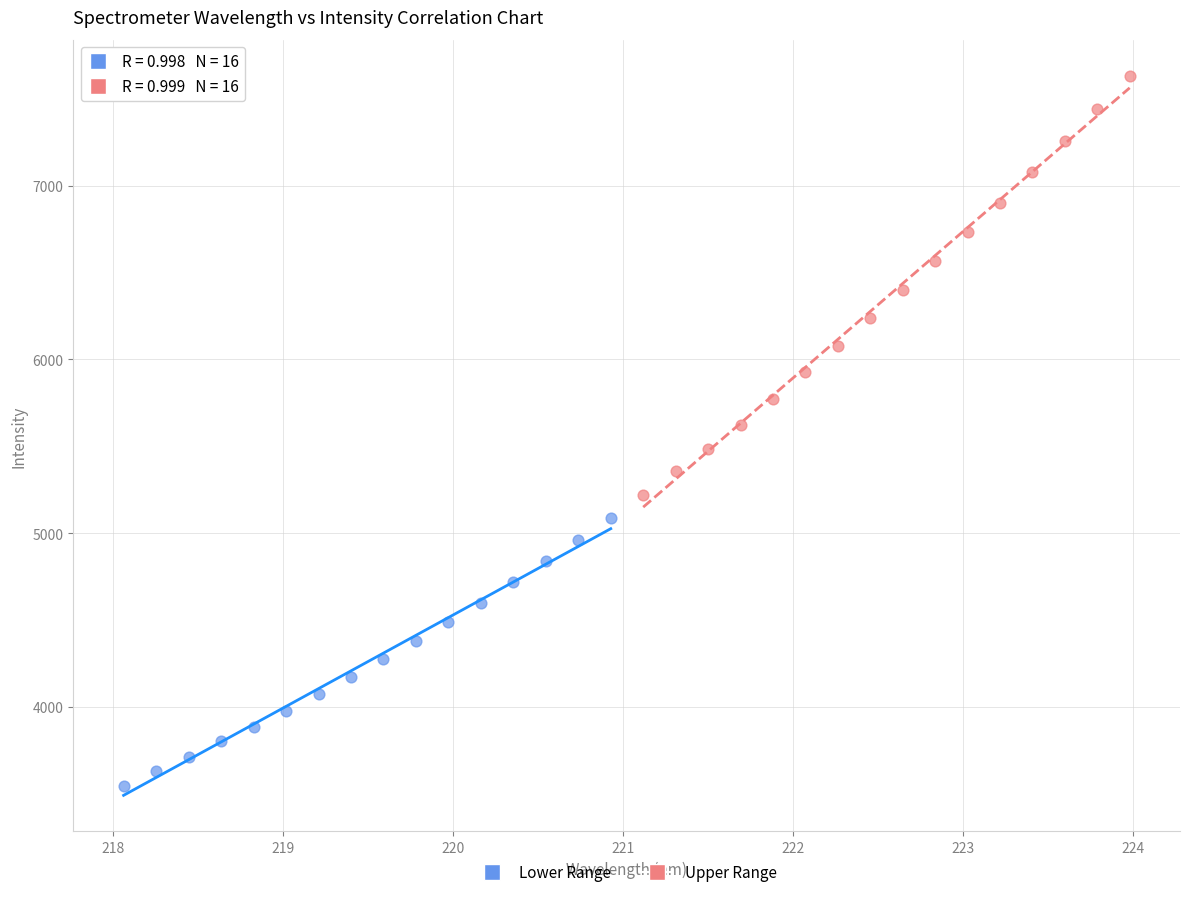

Which series contains the highest Y value?

Upper Range